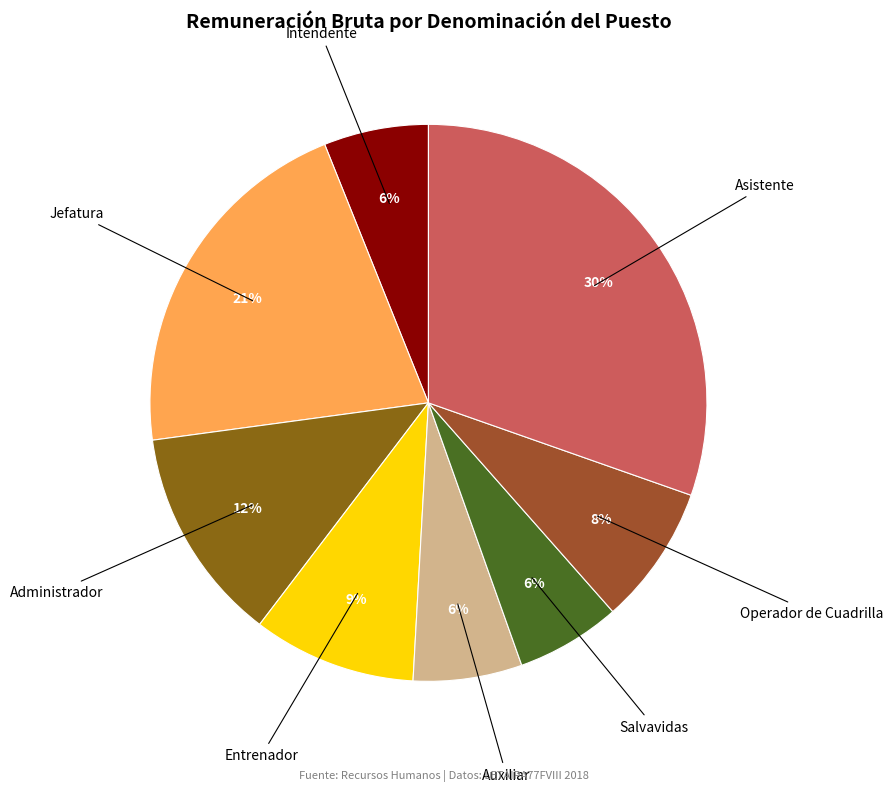

Count the number of slices in the pie.

8